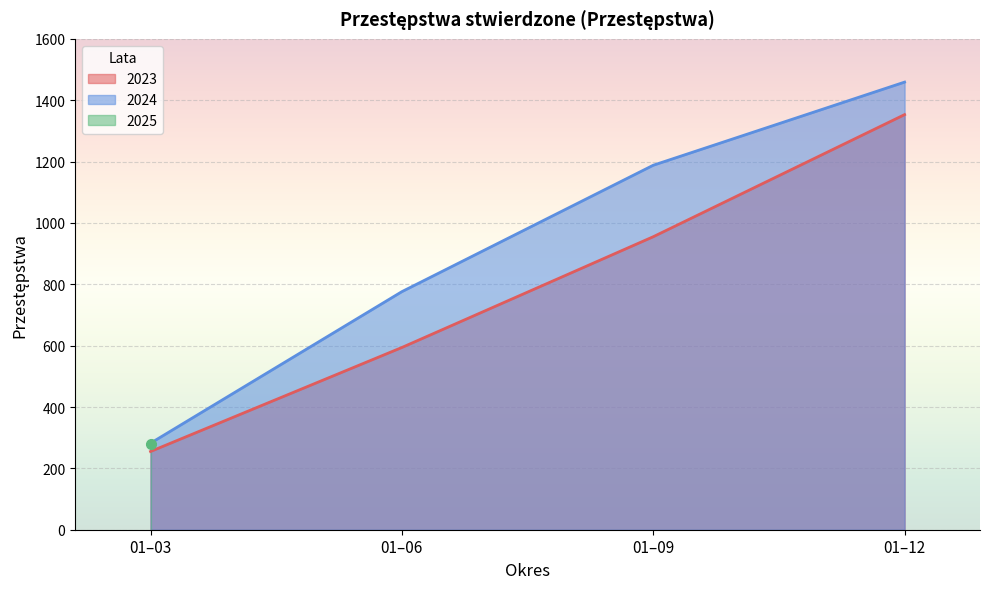

What is the minimum value shown in the chart?

255